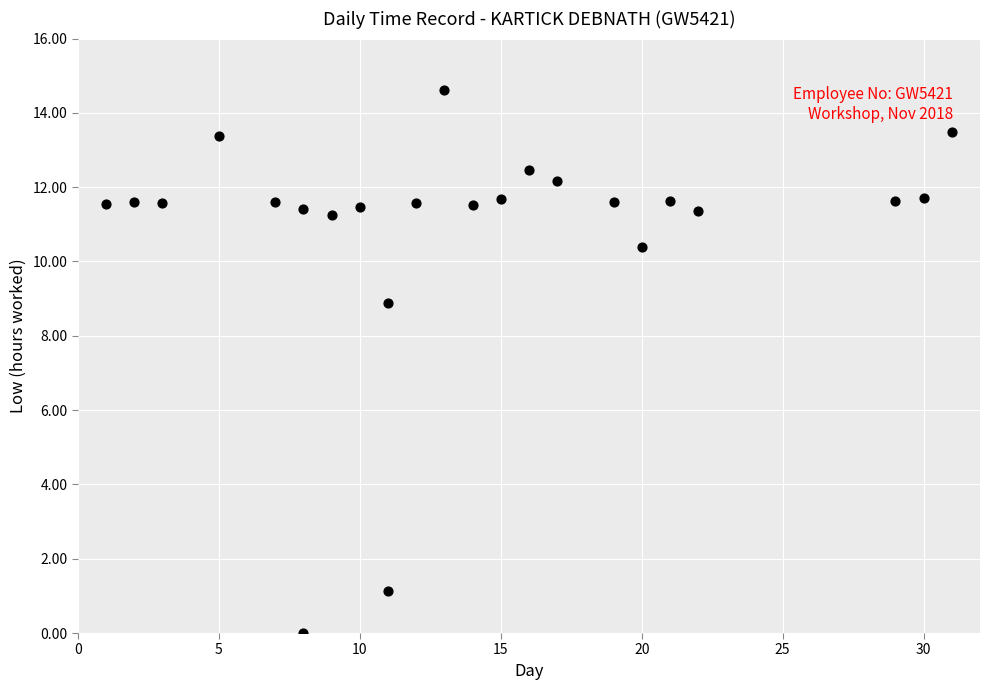

What Y value in the scatter plot is closest to 7?

8.9